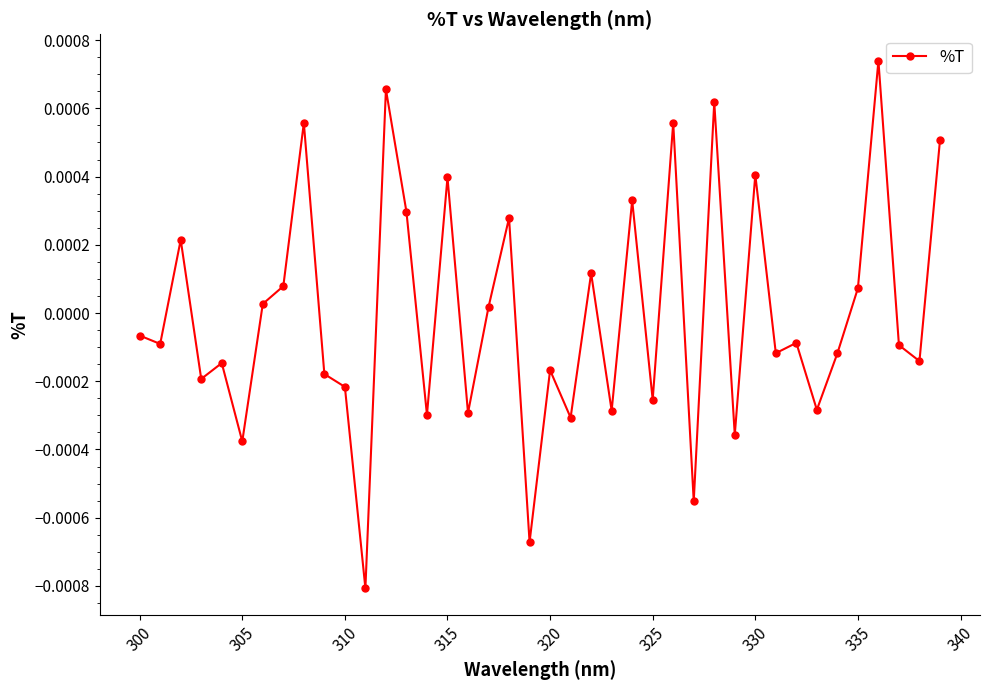

True or false: there are more than 1 points higher than both neighbors.

True